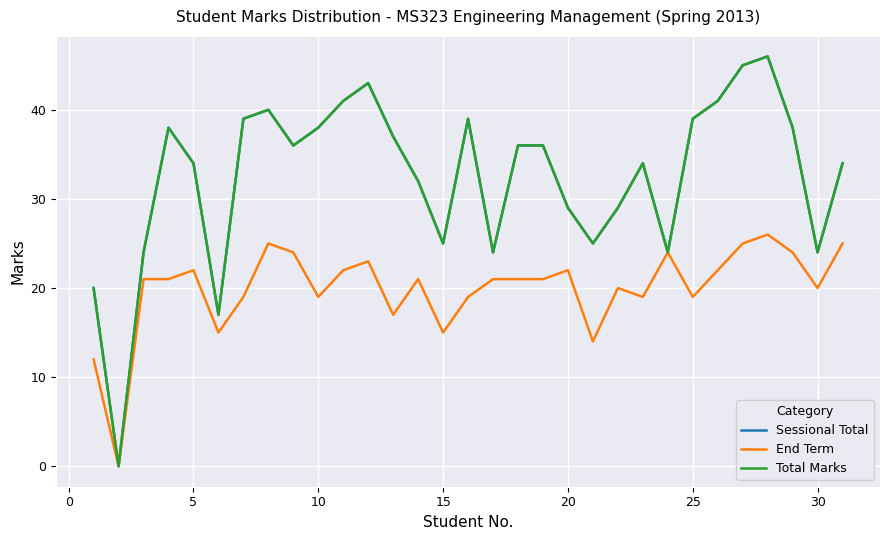

What is the value of the End Term point at the 14th from the left?

21